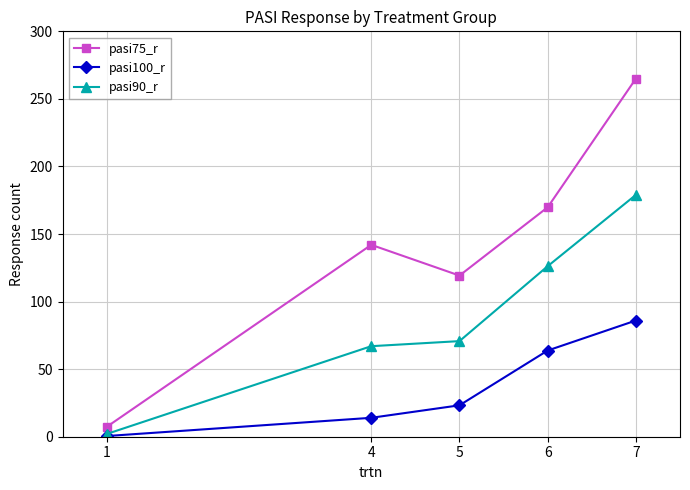

Between 6 and 7, which series saw the biggest shift?

pasi75_r